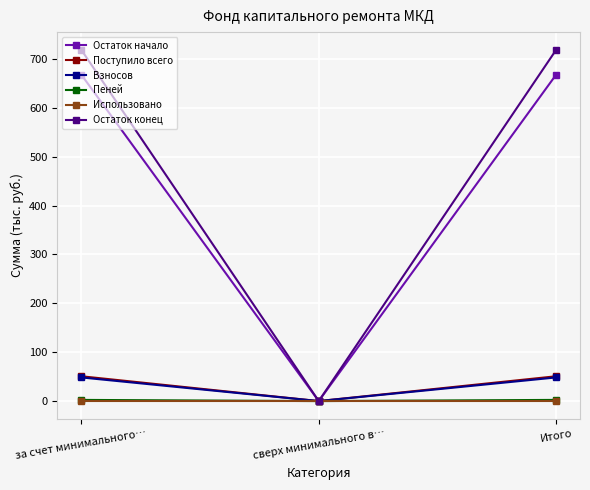

Is the value of Пеней at сверх минимального в… greater than the value of Поступило всего at за счет минимального…?

No